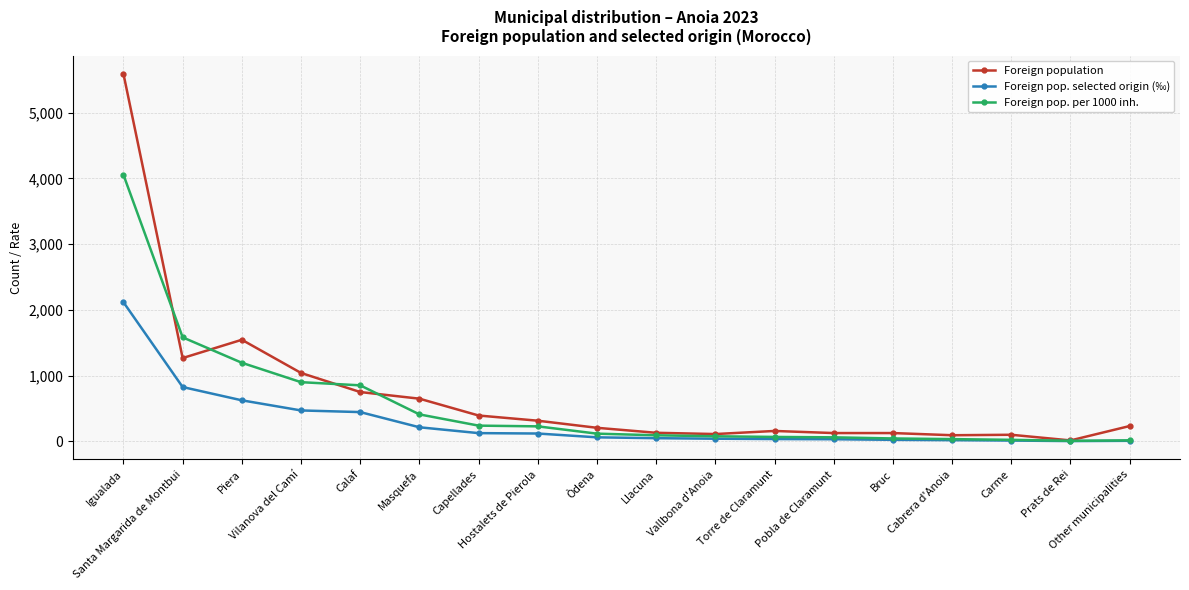

What is the spread (max minus min) of values at Calaf?

407